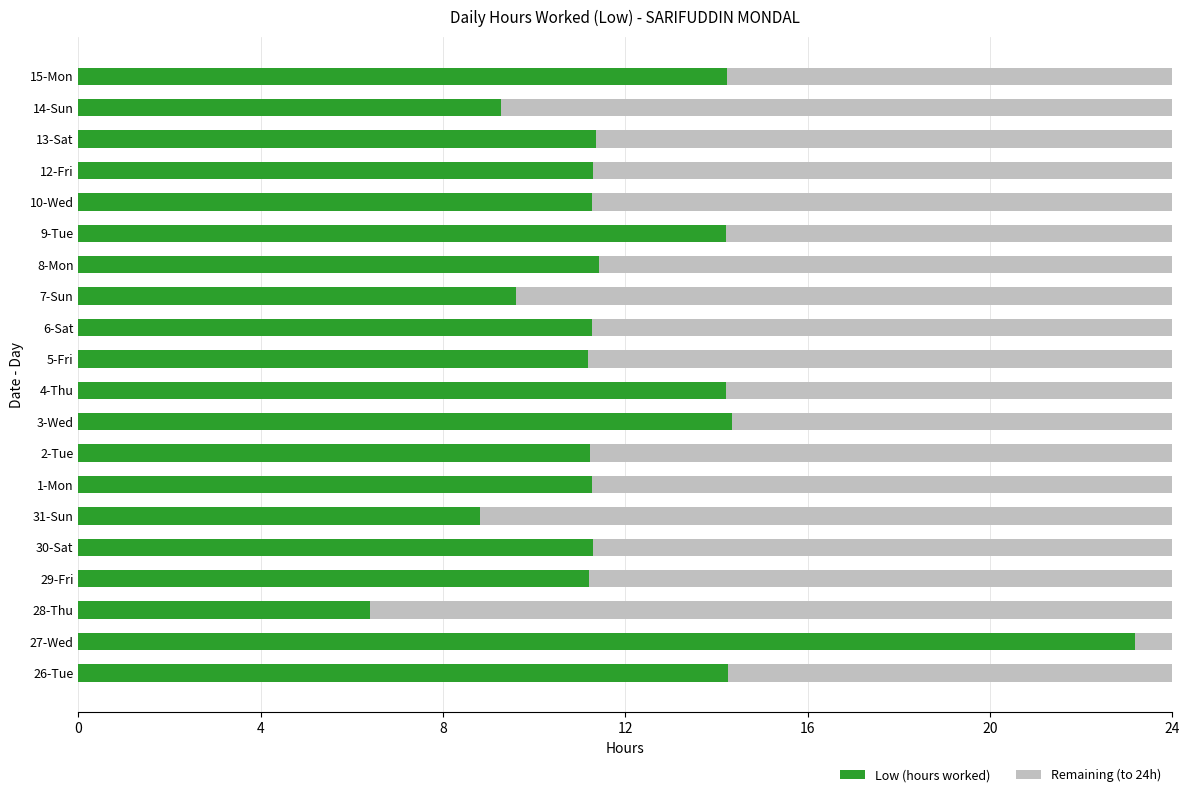

What is the difference between the Low (hours worked) values at 4-Thu and 27-Wed?

9.0